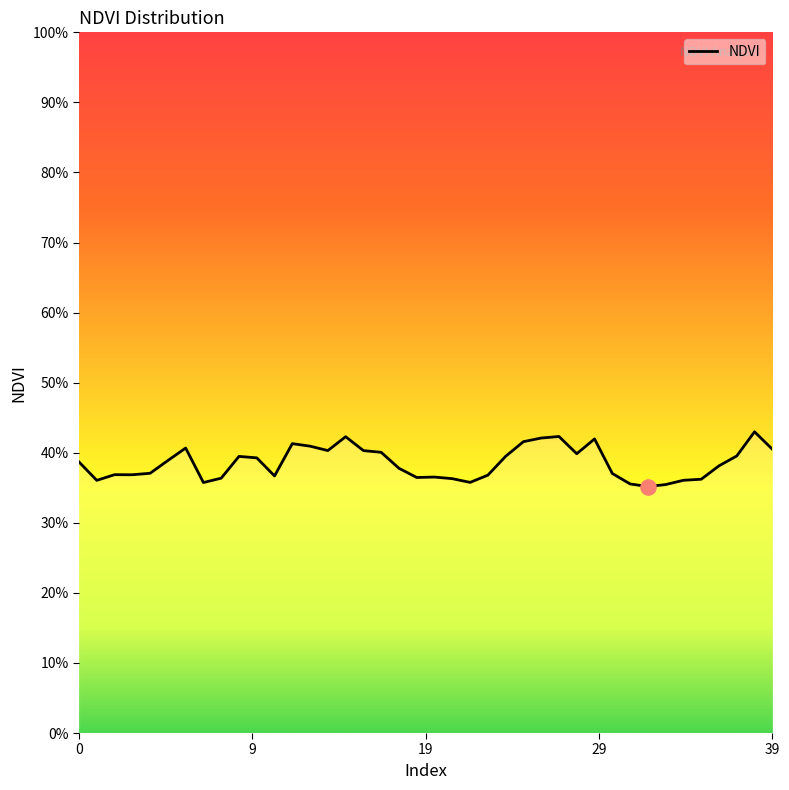

Is this an area chart (filled region under the line)?

Yes